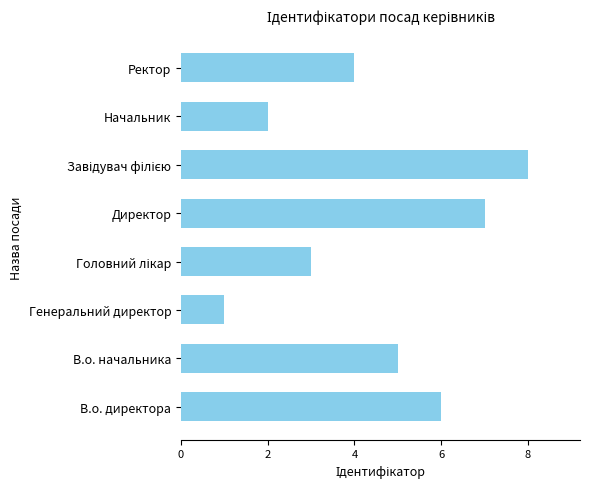

Count the number of categories in the chart.

8